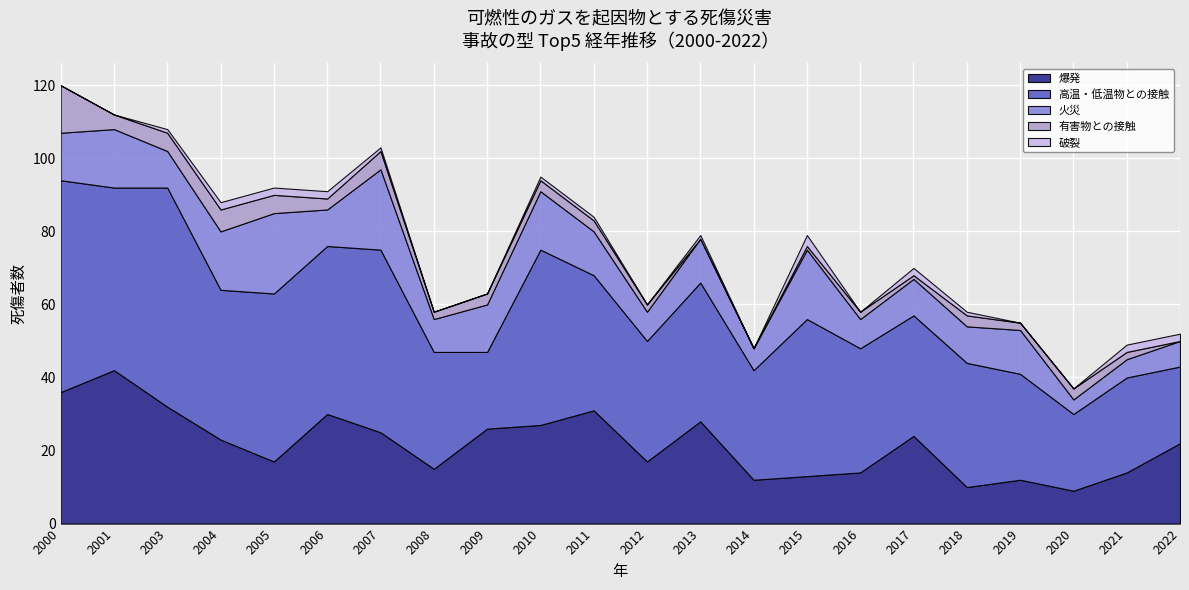

What is the sum of all 高温・低温物との接触 values?

831